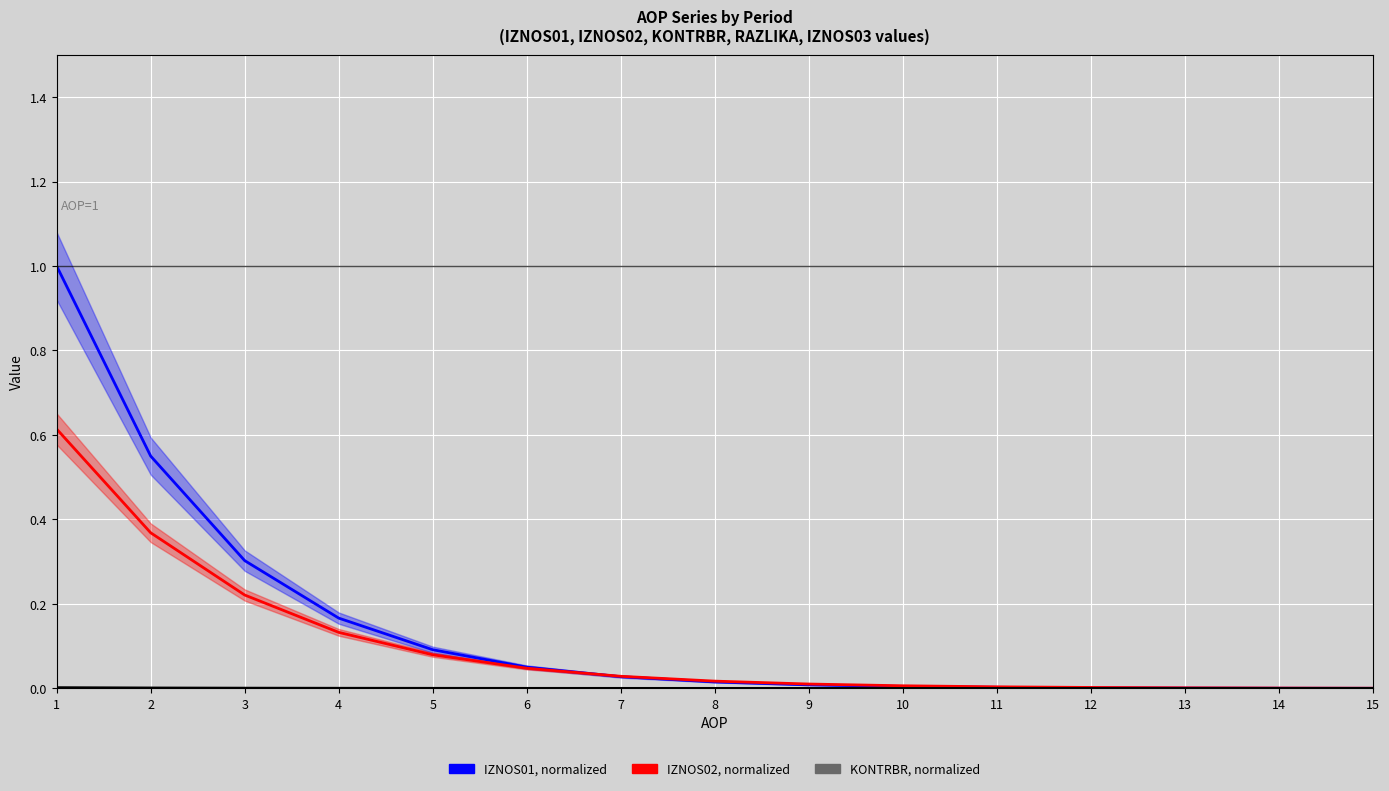

Which series has the widest spread of values?

IZNOS01 (normalized)